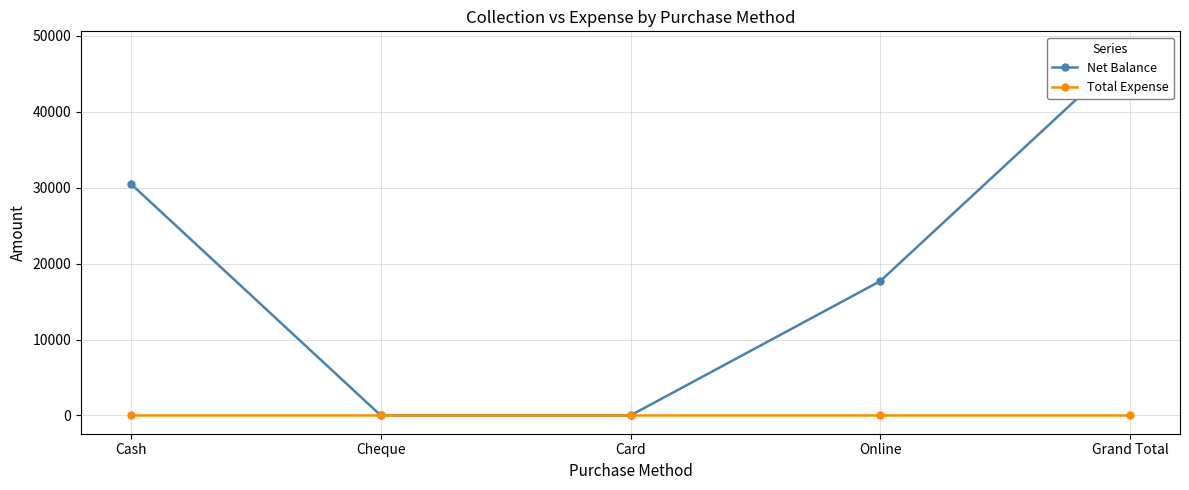

Is the value of Net Balance at Cash greater than the value of Total Expense at Cheque?

Yes